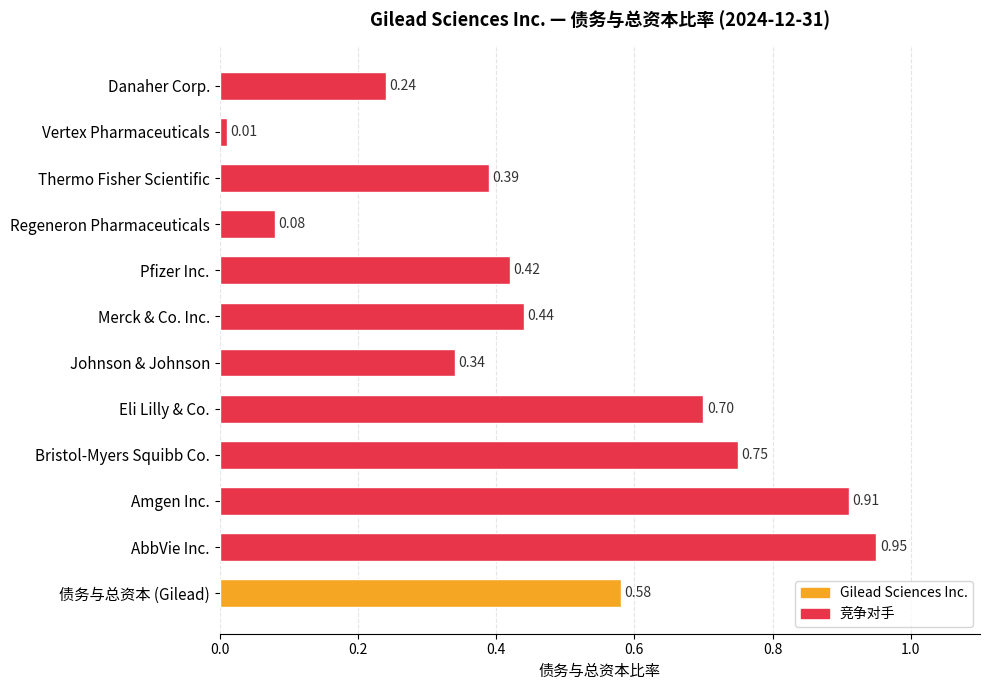

What is the change in value from AbbVie Inc. to Danaher Corp.?

-0.7